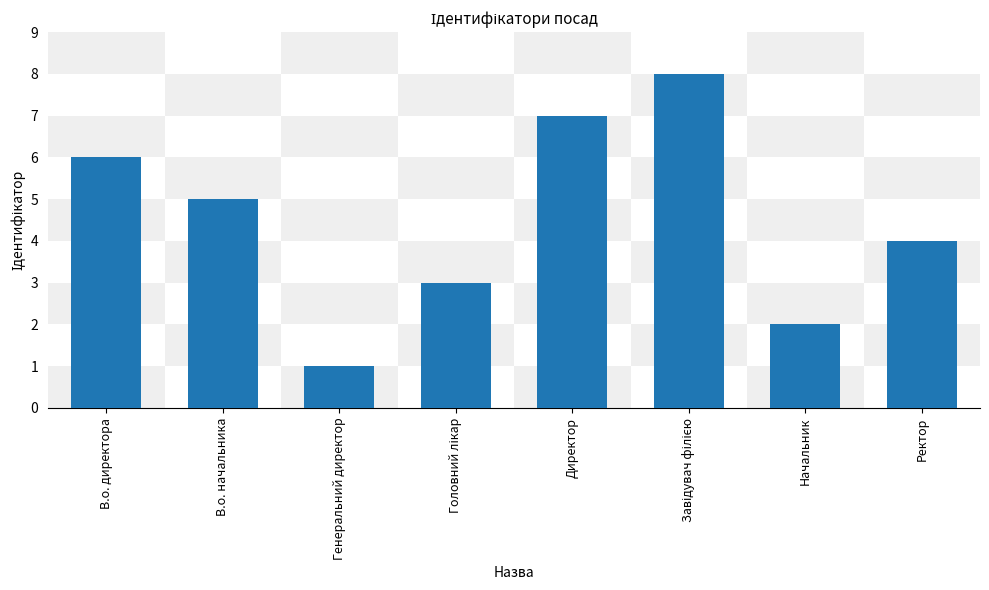

Reading left to right, list all the values displayed in this chart.

6	5	1	3	7	8	2	4